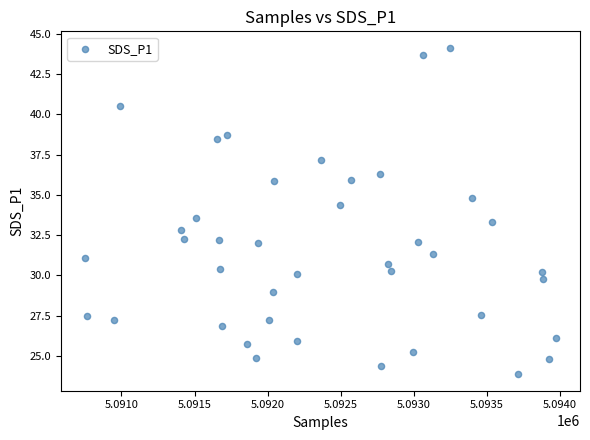

What is the range of X values (max minus min)?

3228.0